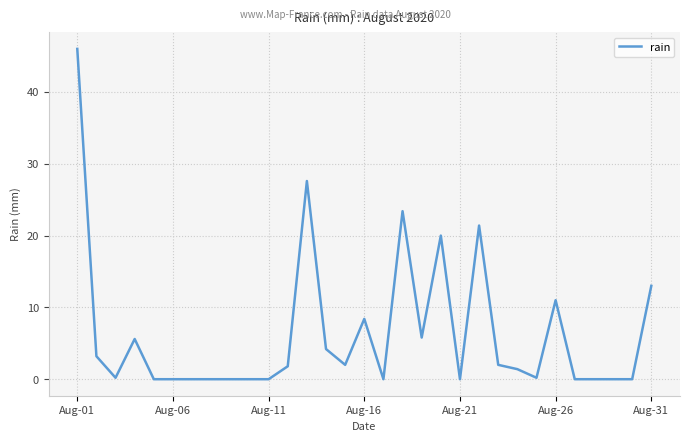

What is the greatest value displayed?

46.0